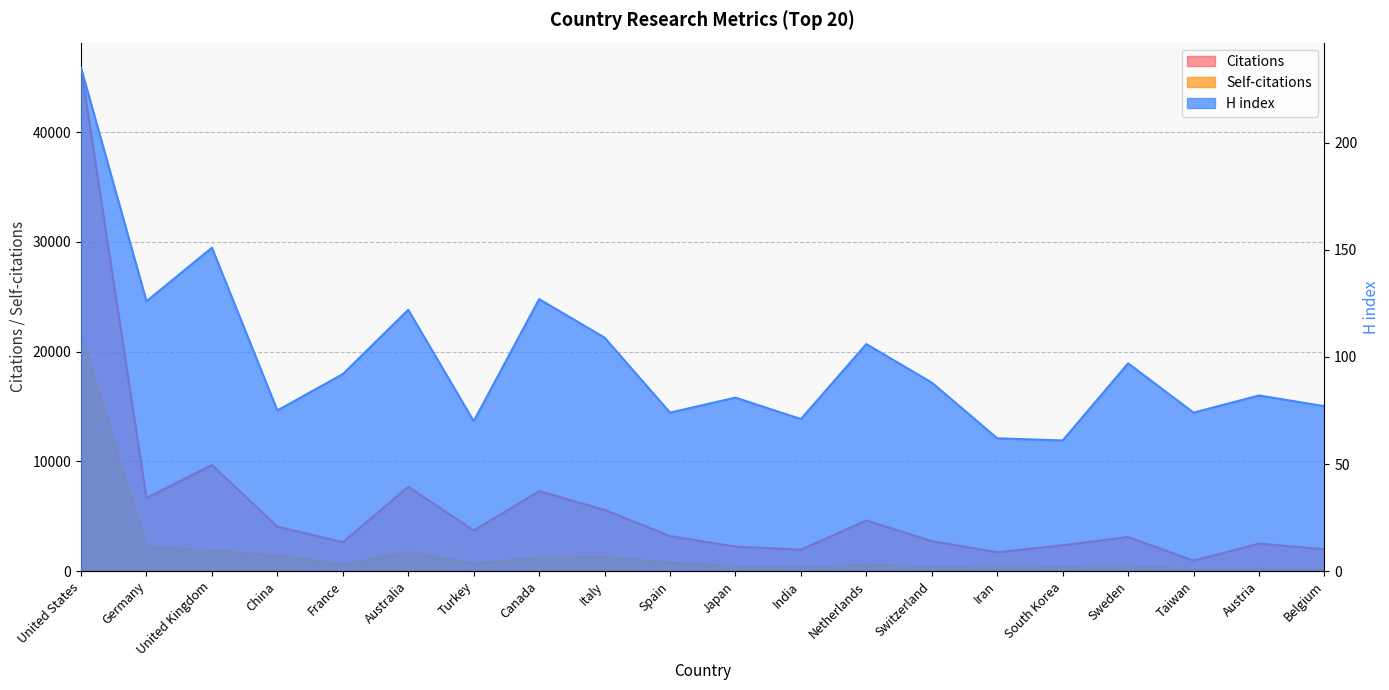

At how many categories does at least one series exceed 28790?

1